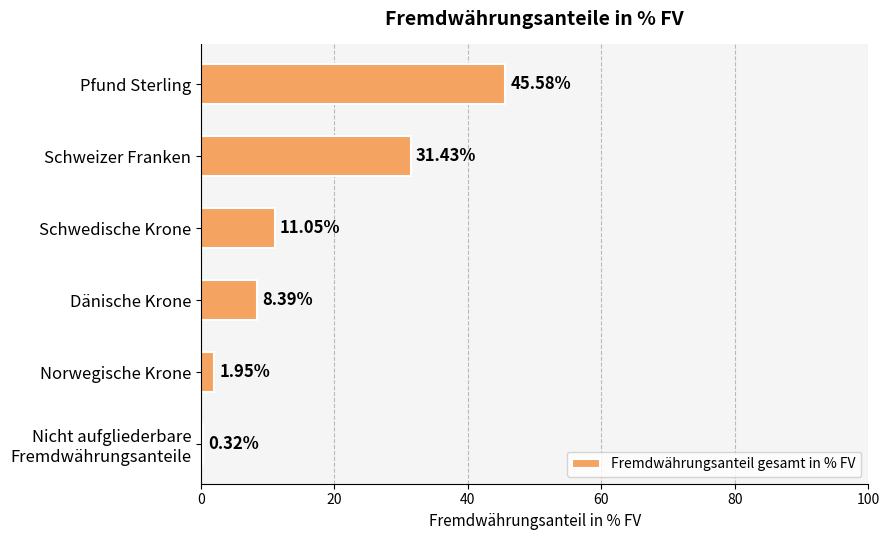

What is the average value?

16.5